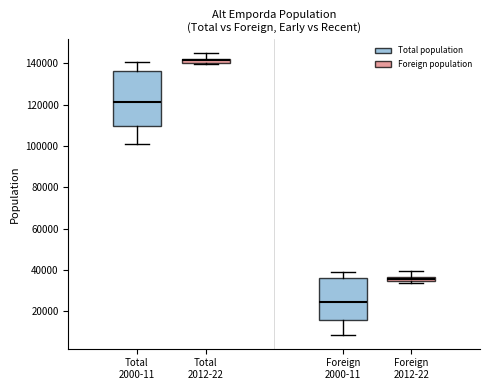

Which box's median line is the highest?

Total 2012-22